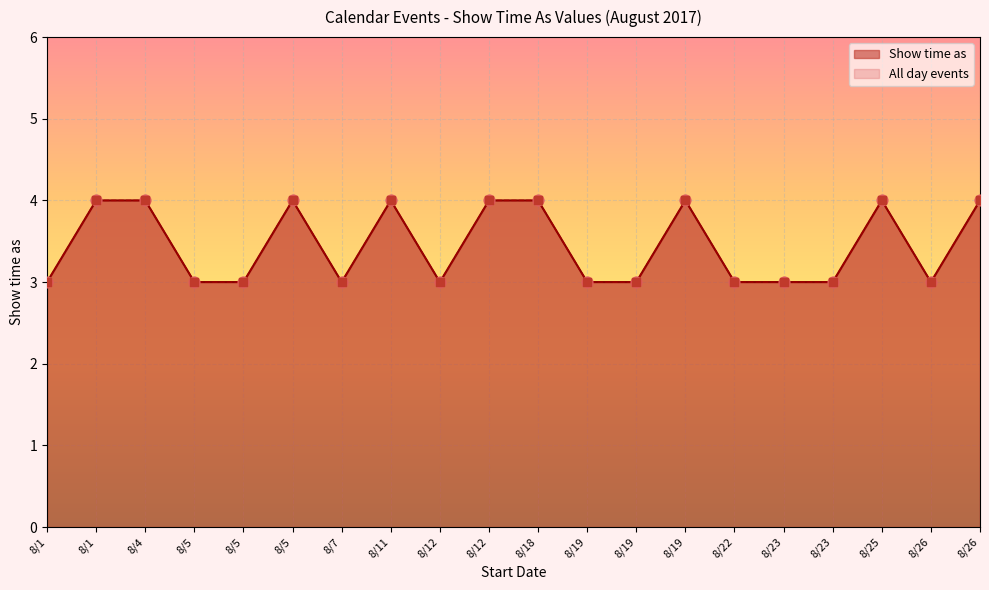

Which series has the largest Y range (max minus min)?

All day events